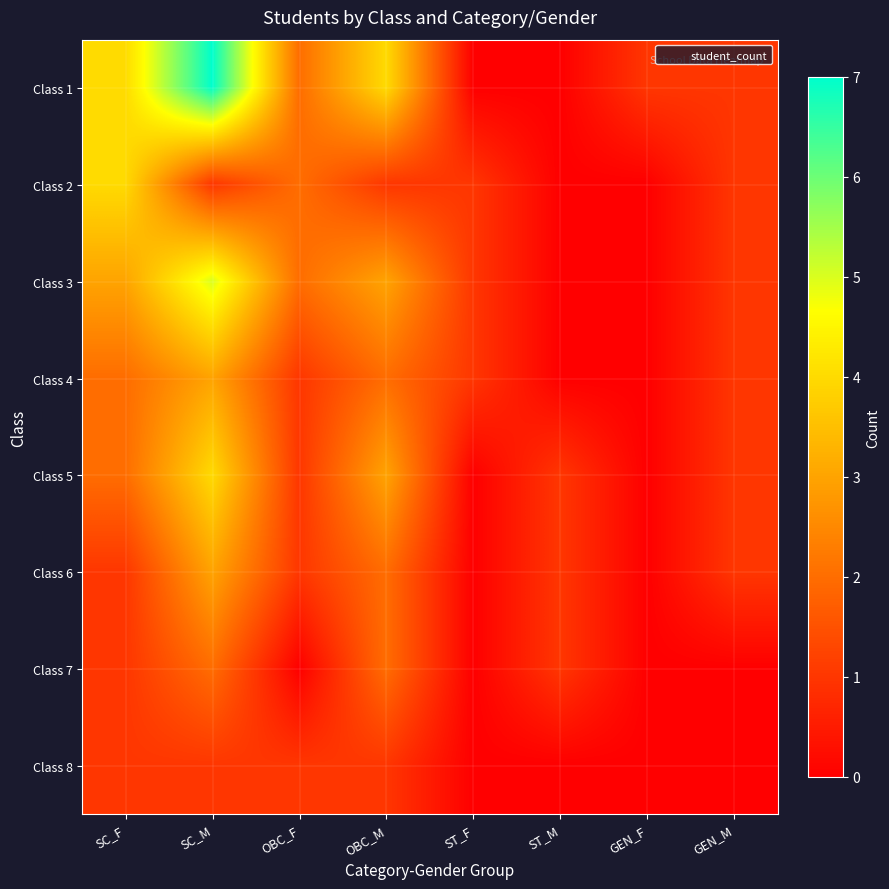

Reading left to right, transcribe all the data shown in this chart.

Class 1: SC_F=4	SC_M=7	OBC_F=2	OBC_M=4	ST_F=0	ST_M=0	GEN_F=1	GEN_M=1
Class 2: SC_F=4	SC_M=1	OBC_F=2	OBC_M=1	ST_F=1	ST_M=0	GEN_F=0	GEN_M=1
Class 3: SC_F=3	SC_M=5	OBC_F=2	OBC_M=3	ST_F=1	ST_M=0	GEN_F=0	GEN_M=1
Class 4: SC_F=2	SC_M=3	OBC_F=1	OBC_M=2	ST_F=1	ST_M=0	GEN_F=0	GEN_M=1
Class 5: SC_F=2	SC_M=4	OBC_F=1	OBC_M=3	ST_F=0	ST_M=1	GEN_F=0	GEN_M=1
Class 6: SC_F=1	SC_M=3	OBC_F=1	OBC_M=2	ST_F=0	ST_M=1	GEN_F=0	GEN_M=1
Class 7: SC_F=1	SC_M=2	OBC_F=0	OBC_M=2	ST_F=0	ST_M=1	GEN_F=0	GEN_M=0
Class 8: SC_F=1	SC_M=1	OBC_F=1	OBC_M=1	ST_F=0	ST_M=0	GEN_F=0	GEN_M=0